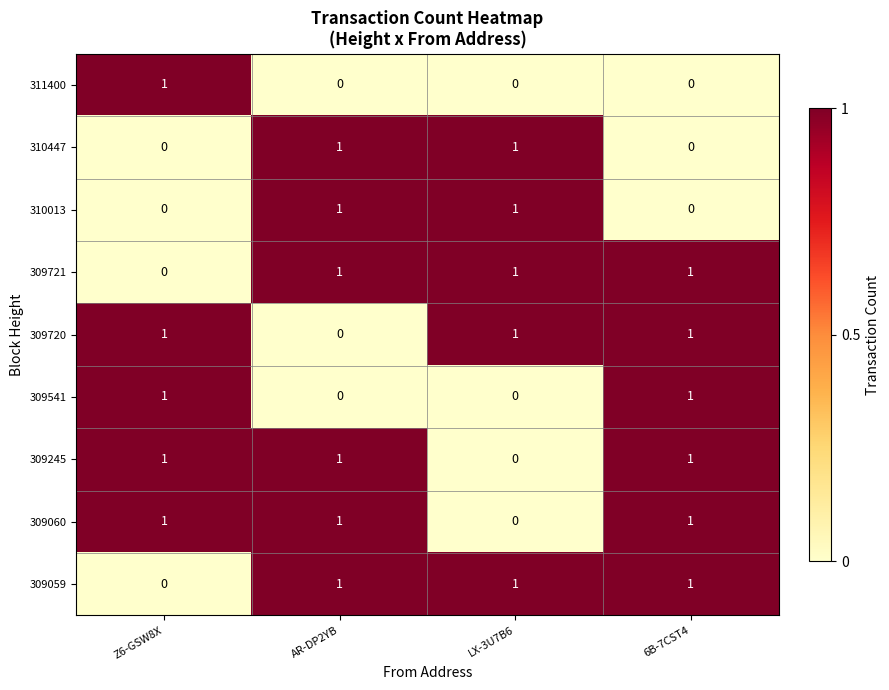

At how many categories does at least one series exceed 0?

4